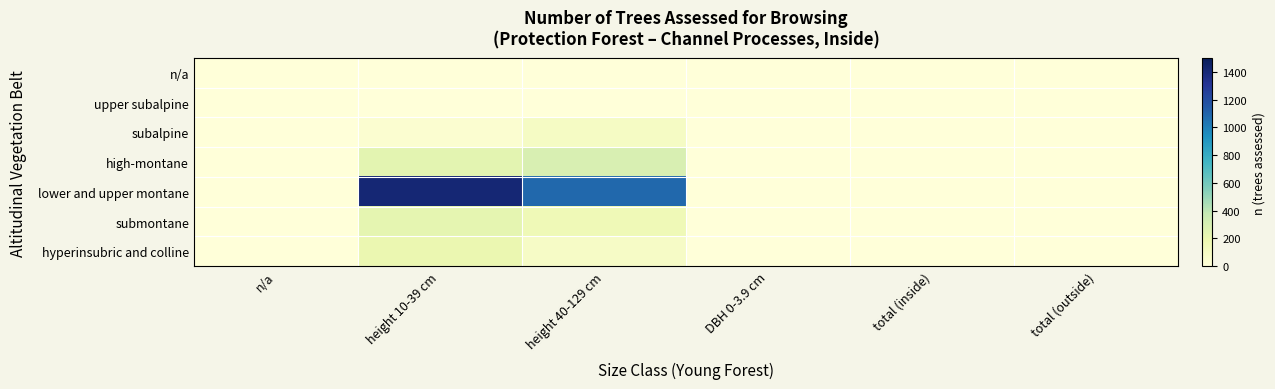

Reading left to right, extract all data points from this chart.

n/a: n/a=0	height 10-39 cm=0	height 40-129 cm=0	DBH 0-3.9 cm=0	total (inside)=0	total (outside)=0
upper subalpine: n/a=0	height 10-39 cm=3	height 40-129 cm=5	DBH 0-3.9 cm=0	total (inside)=0	total (outside)=0
subalpine: n/a=0	height 10-39 cm=45	height 40-129 cm=94	DBH 0-3.9 cm=0	total (inside)=0	total (outside)=0
high-montane: n/a=0	height 10-39 cm=235	height 40-129 cm=291	DBH 0-3.9 cm=0	total (inside)=0	total (outside)=0
lower and upper montane: n/a=0	height 10-39 cm=1411	height 40-129 cm=1084	DBH 0-3.9 cm=0	total (inside)=0	total (outside)=0
submontane: n/a=0	height 10-39 cm=227	height 40-129 cm=164	DBH 0-3.9 cm=0	total (inside)=0	total (outside)=0
hyperinsubric and colline: n/a=0	height 10-39 cm=197	height 40-129 cm=89	DBH 0-3.9 cm=0	total (inside)=0	total (outside)=0